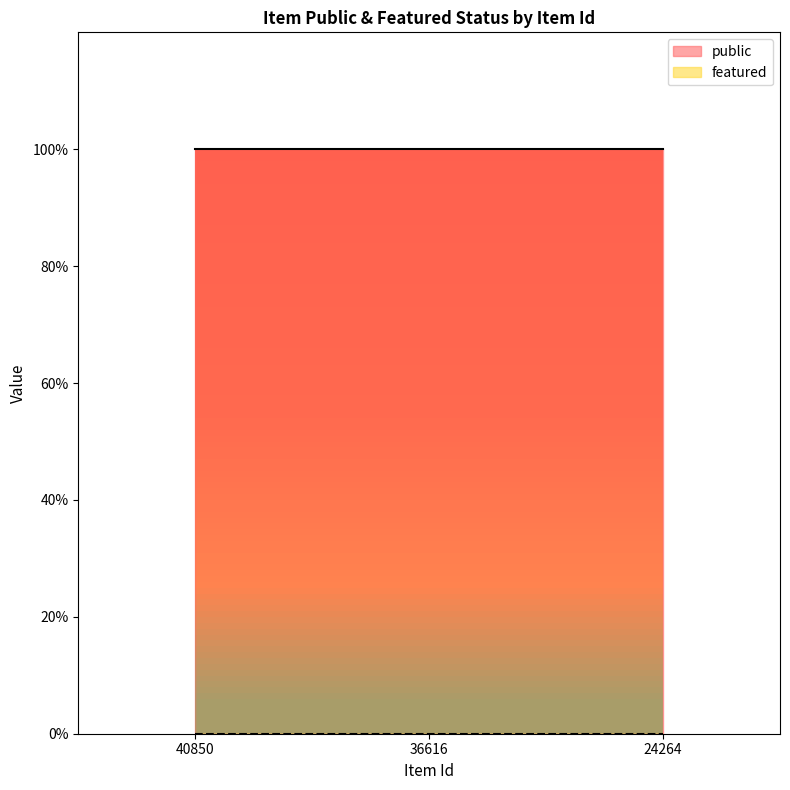

What is the spread (max minus min) of values at 36616?

1